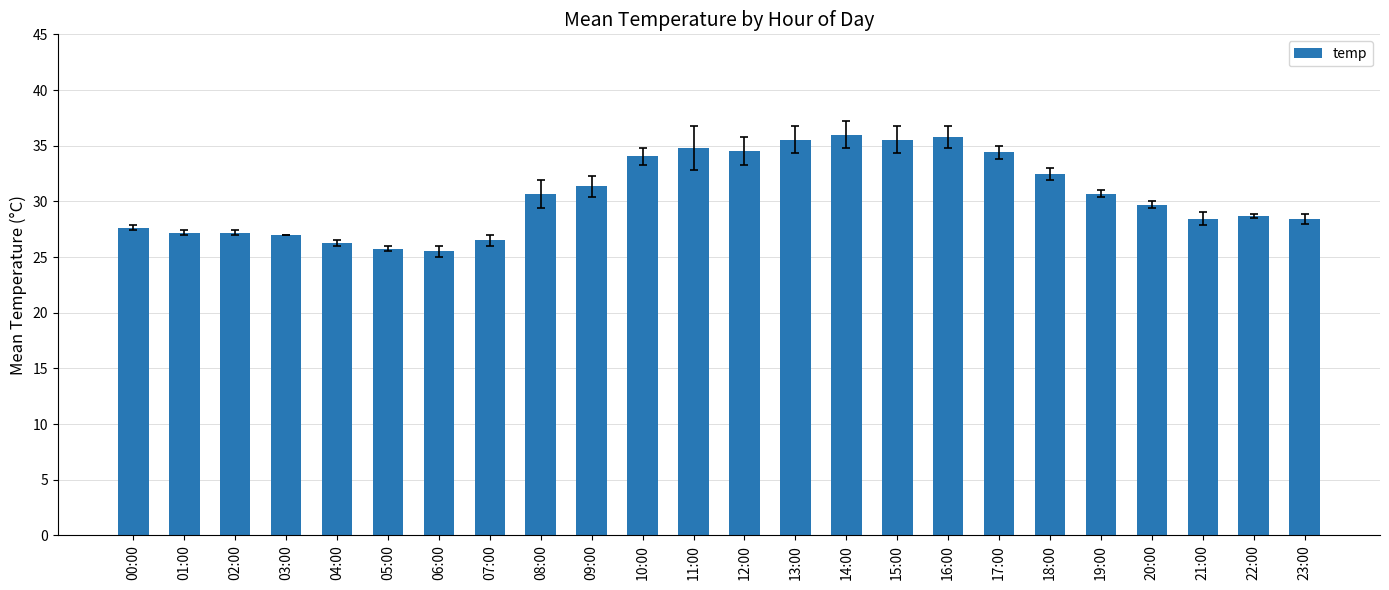

Which has a higher value, 15:00 or 14:00?

14:00